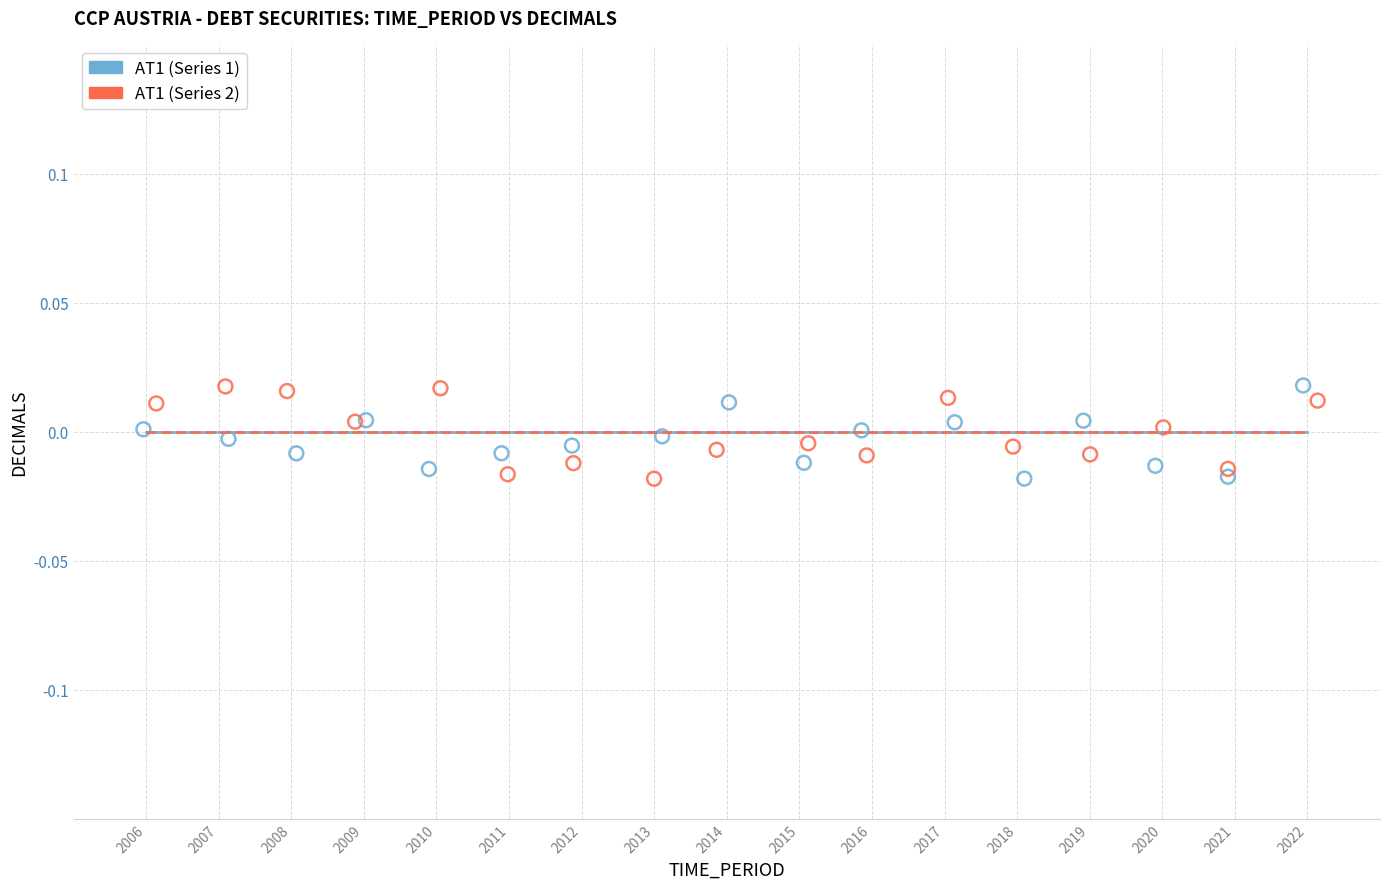

What are all the series names shown in the legend?

AT1 (Series 1), AT1 (Series 2)